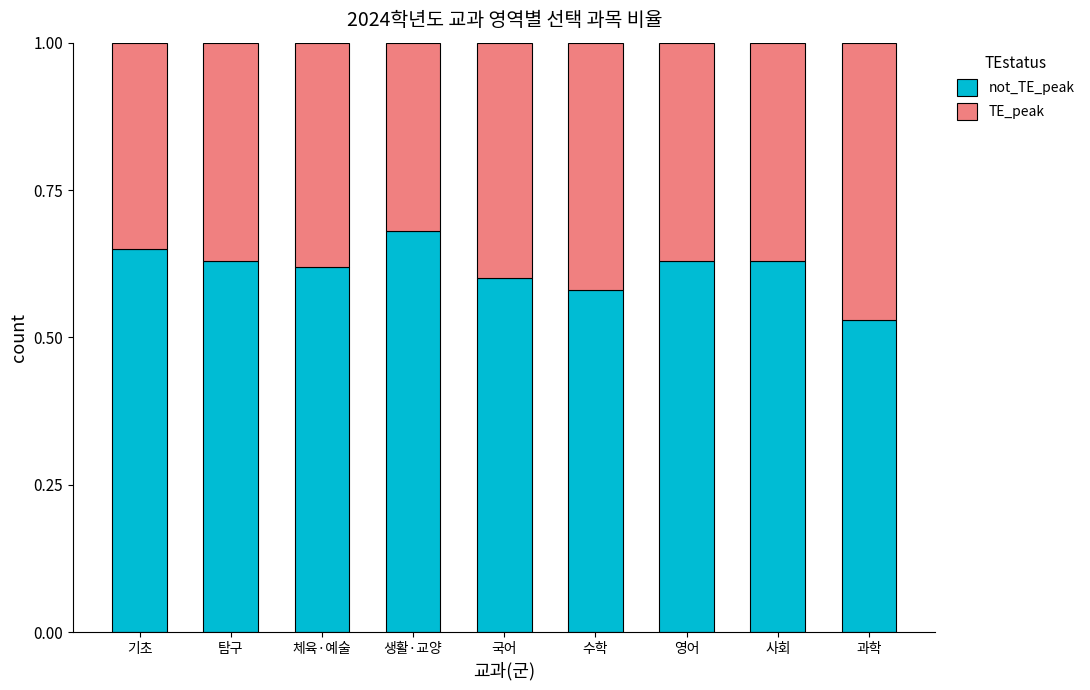

What is the total value across all series at 기초?

1.0